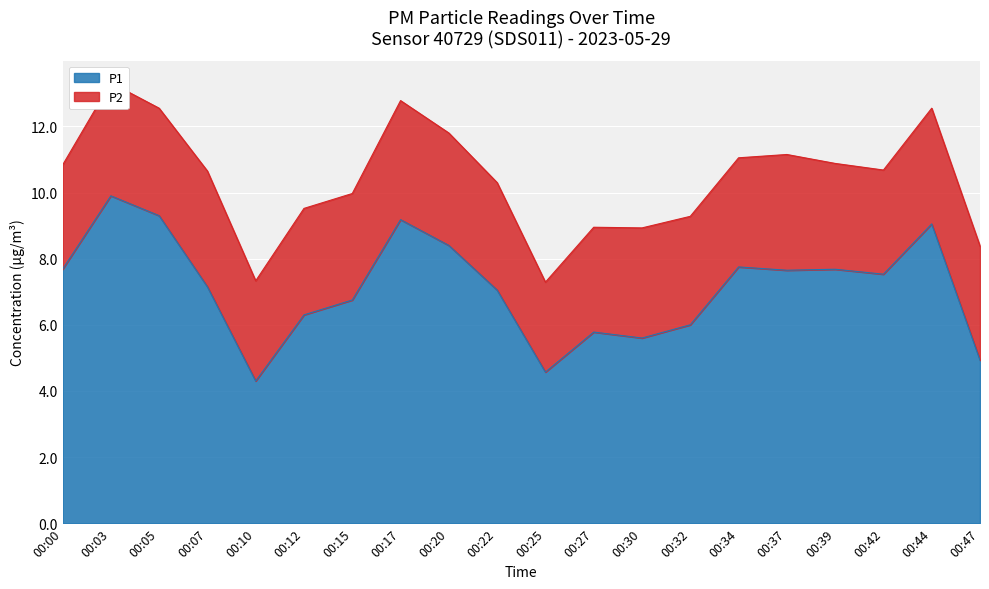

True or false: P1 has a value of 10.1 at 00:37.

False